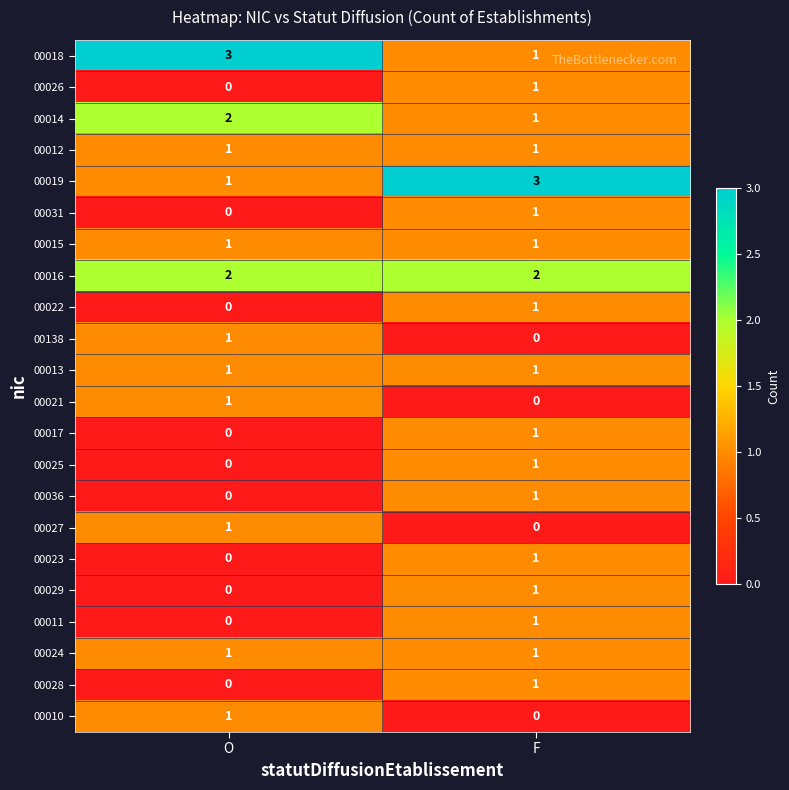

What is the difference between the highest and lowest values at F?

3